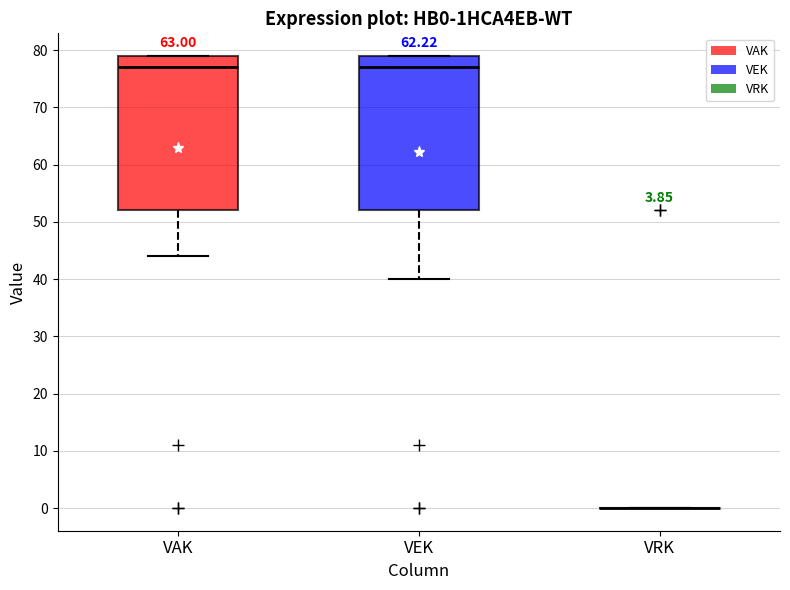

Reading left to right, transcribe this box plot: for each box, give where its median line is, the range the box spans, and where its two whiskers end, as read against the y-axis. The values are not printed on the chart, so give them approximately, as read against the axis.

VAK: median 77, box 52 to 79, whiskers 44 to 79
VEK: median 77, box 52 to 79, whiskers 40 to 79
VRK: box collapsed to a line at 0, whiskers 0 to 0